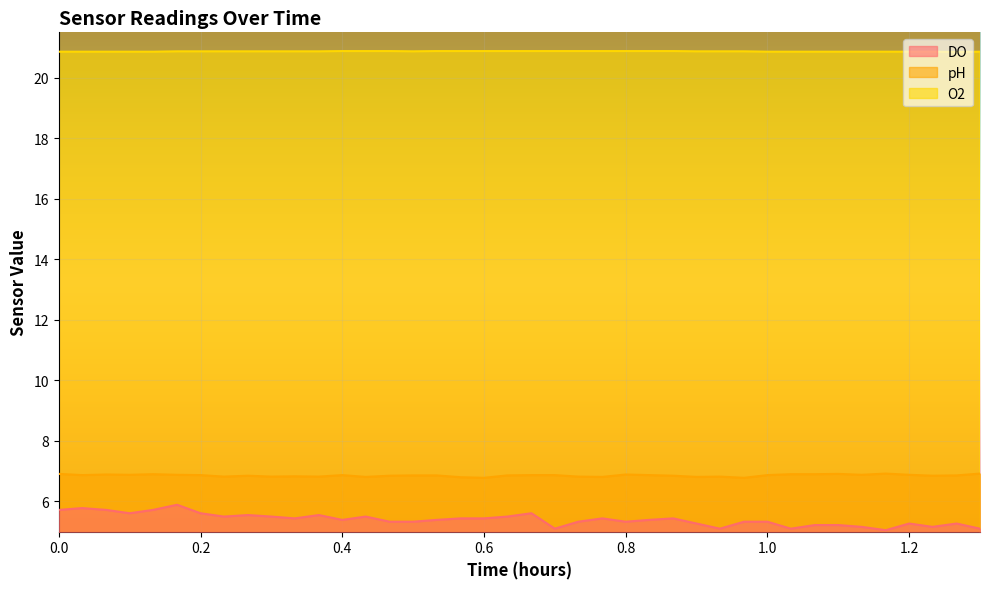

Which series has the largest total across all categories?

O2